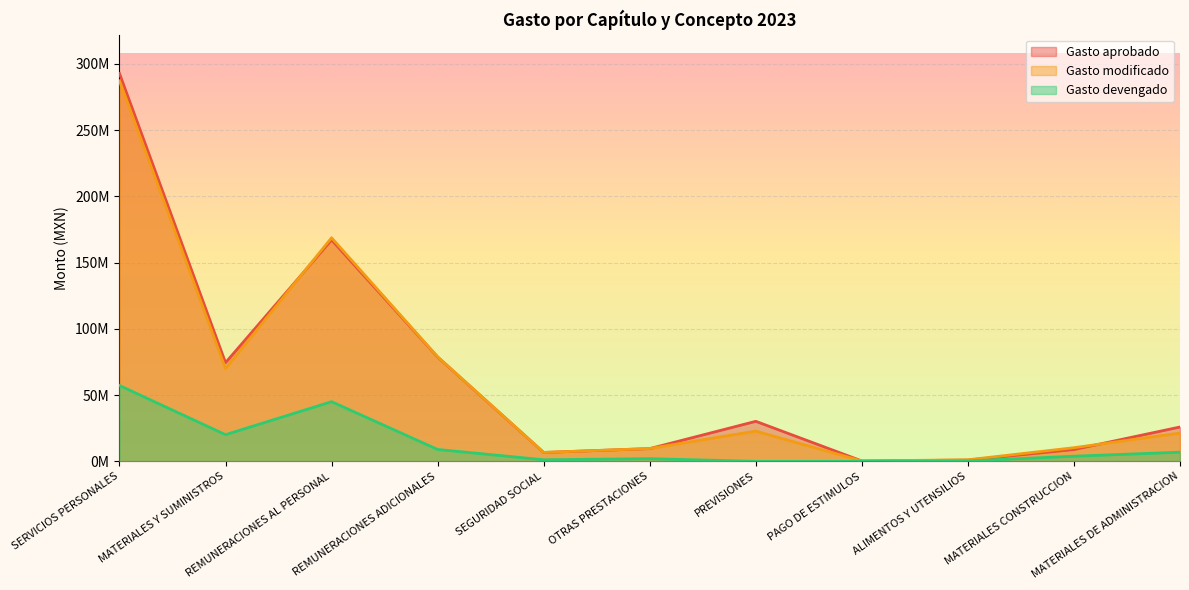

Which label corresponds to the smallest value in the chart?

PREVISIONES